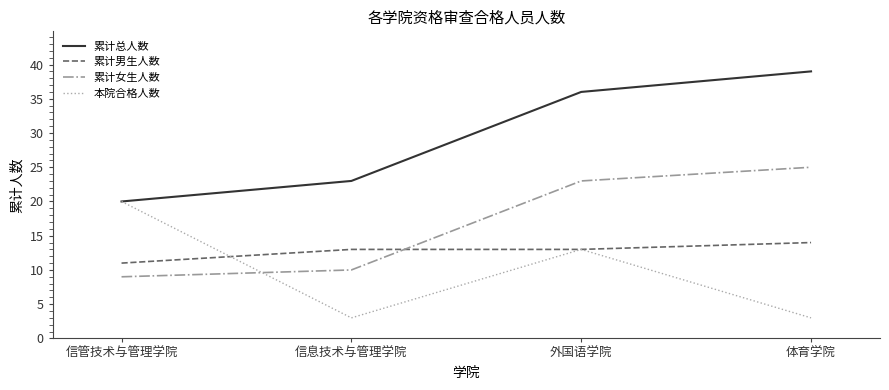

True or false: 本院合格人数 has a value of 3 at 体育学院.

True